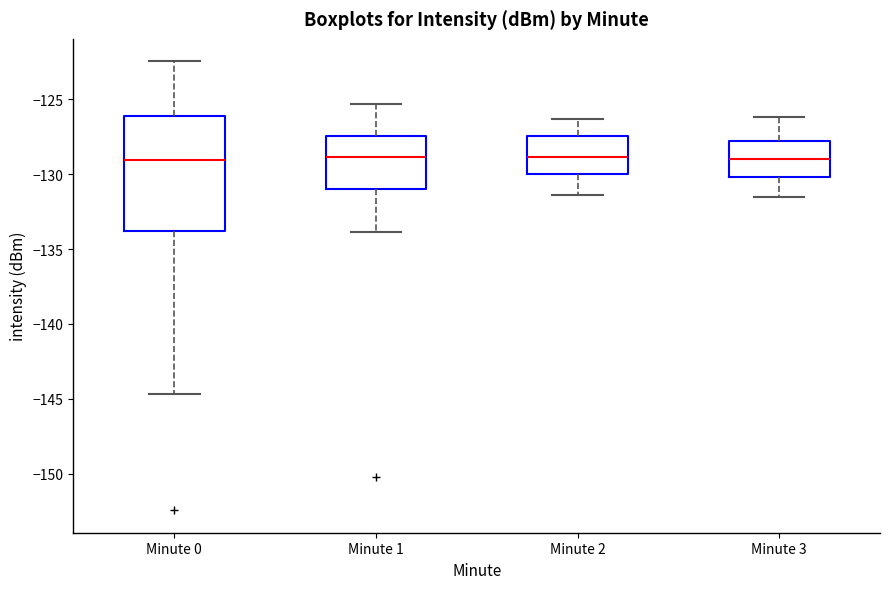

Reading left to right, transcribe this box plot: for each box, give where its median line is, the range the box spans, and where its two whiskers end, as read against the y-axis. The values are not printed on the chart, so give them approximately, as read against the axis.

Minute 0: median -129.0, box -134.0 to -126.0, whiskers -144.5 to -122.5
Minute 1: median -129.0, box -131.0 to -127.5, whiskers -134.0 to -125.5
Minute 2: median -129.0, box -130.0 to -127.5, whiskers -131.5 to -126.5
Minute 3: median -129.0, box -130.0 to -128.0, whiskers -131.5 to -126.0